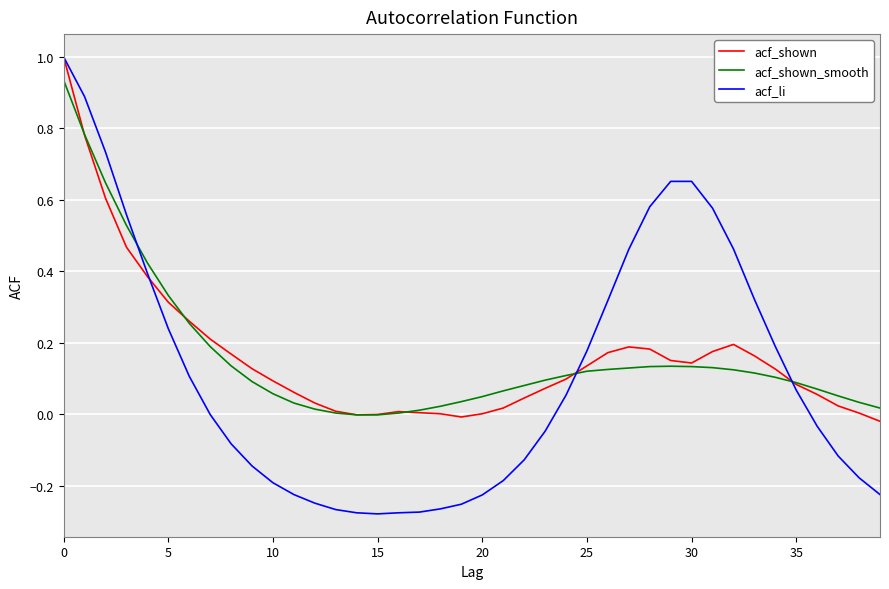

What is the maximum value shown in the chart?

1.0